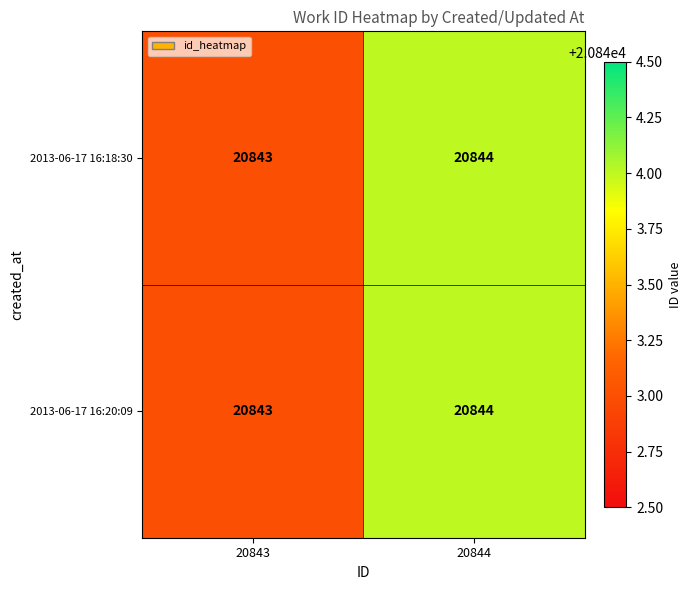

What is the average value of the 2013-06-17 16:20:09 series?

20844